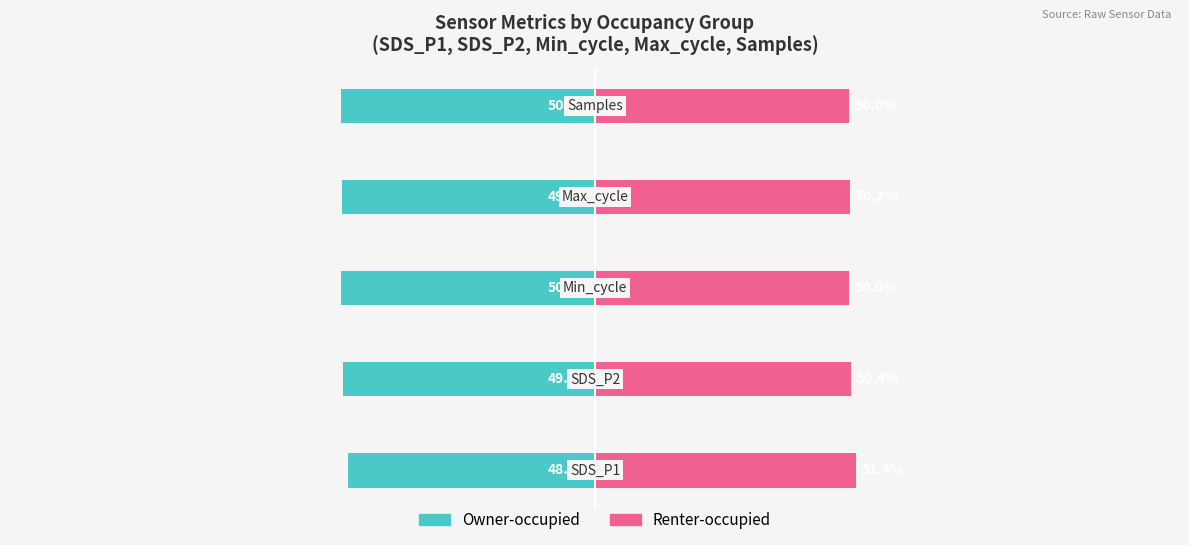

What is the approximate value of Renter-occupied at 0?

51.4